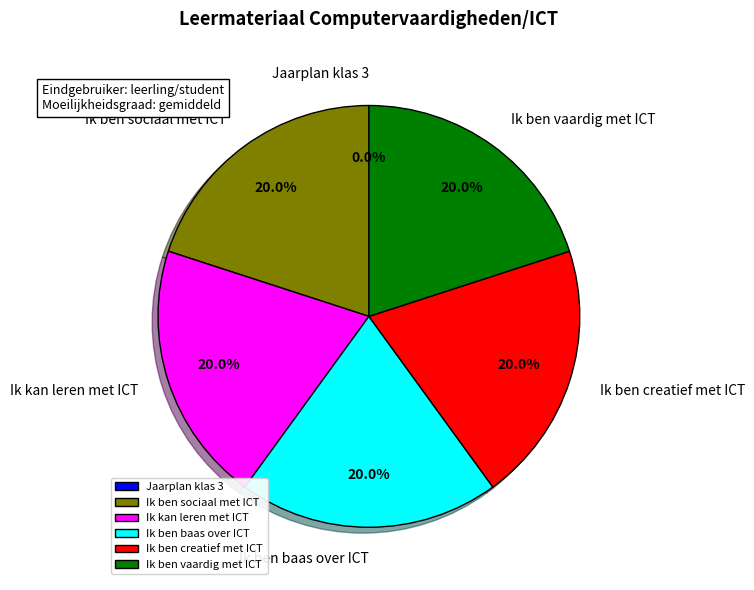

What is the ratio of the value at Ik ben baas over ICT to the value at Ik ben creatief met ICT?

1.0